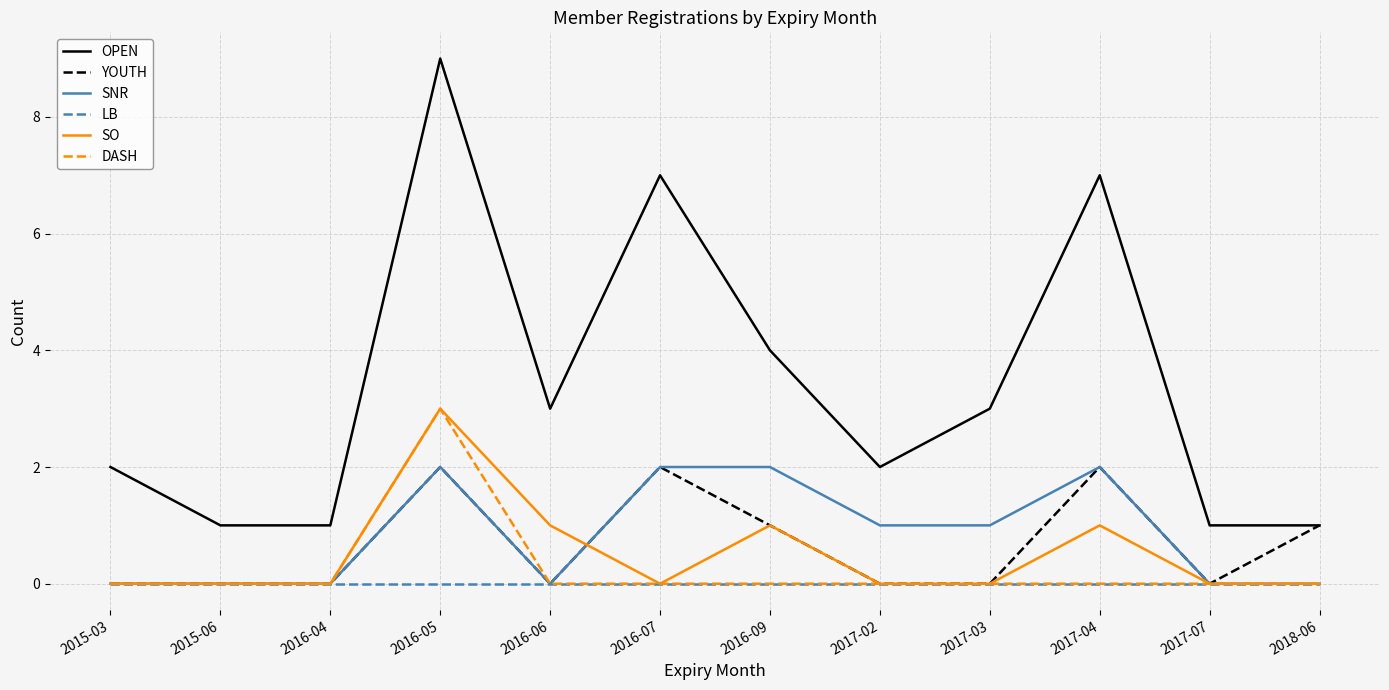

What is the difference between the OPEN values at 2016-04 and 2015-03?

1